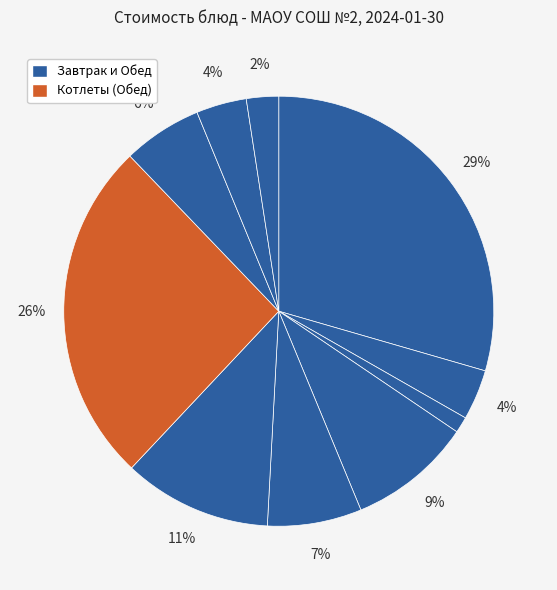

Which category has the smallest portion of the pie?

Хлеб Рябинушка (Завтрак)